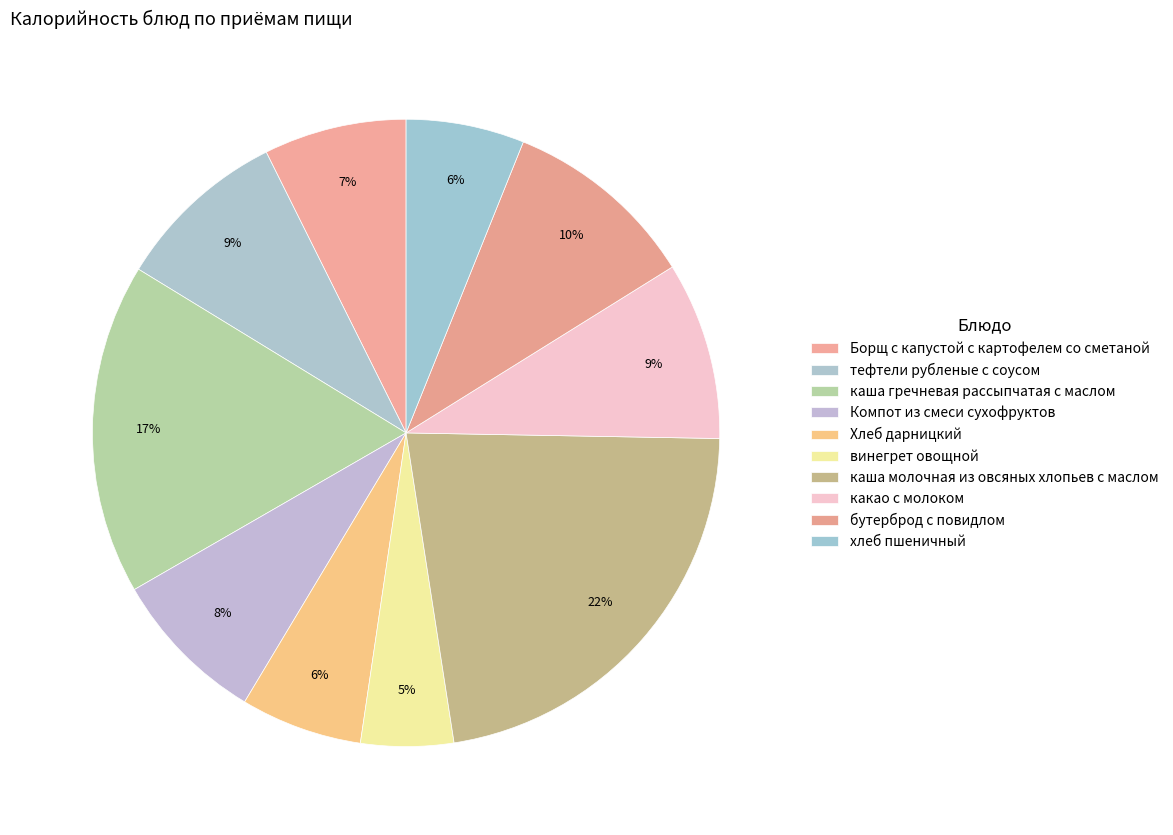

How much of the chart is everything except Хлеб дарницкий?

93.7%